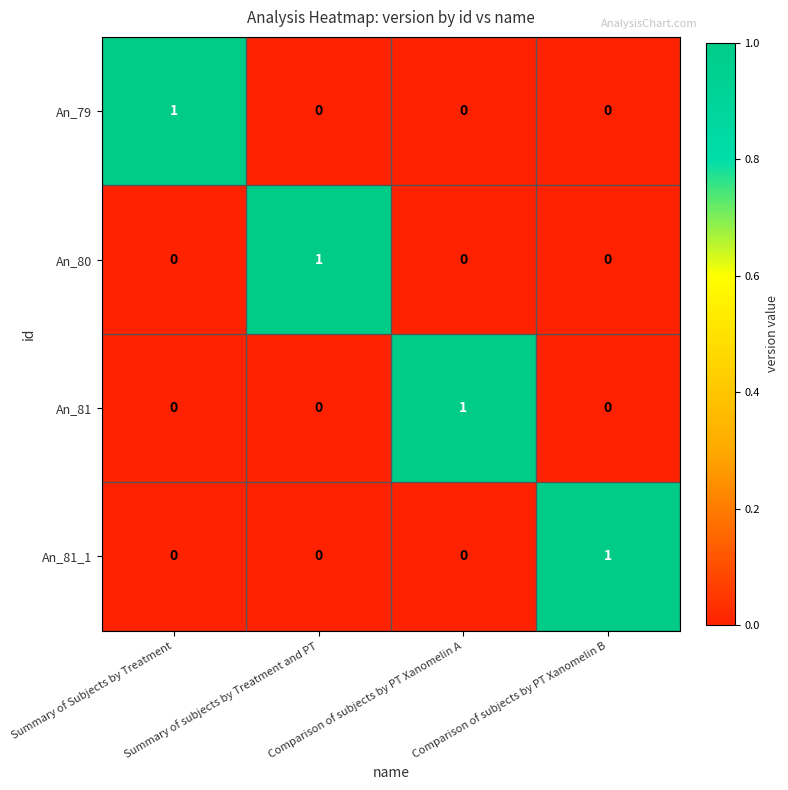

Count the An_79 values in the range 0 to 1.

4